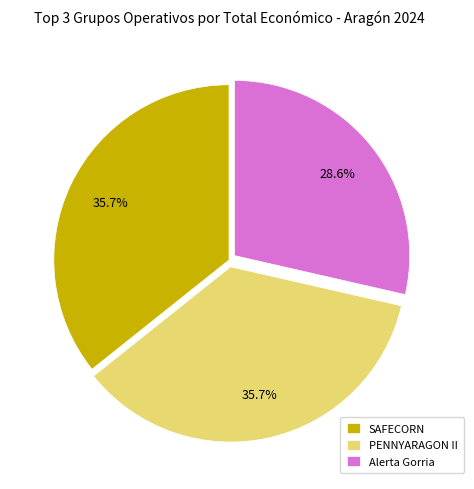

To the nearest percent, what portion does SAFECORN represent?

36%